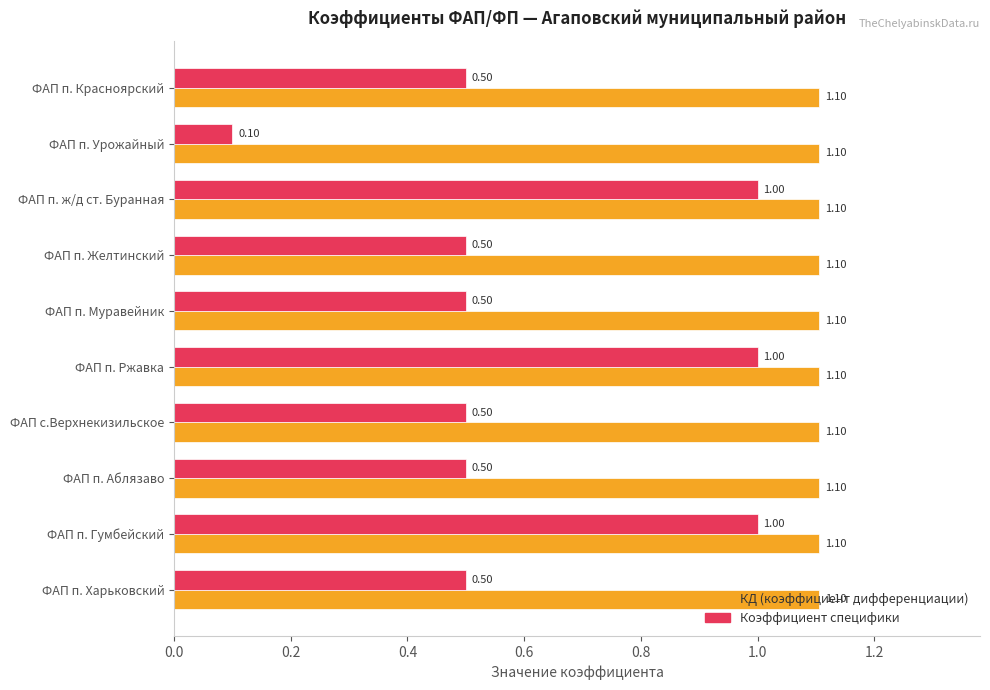

What is the smallest value displayed?

0.1